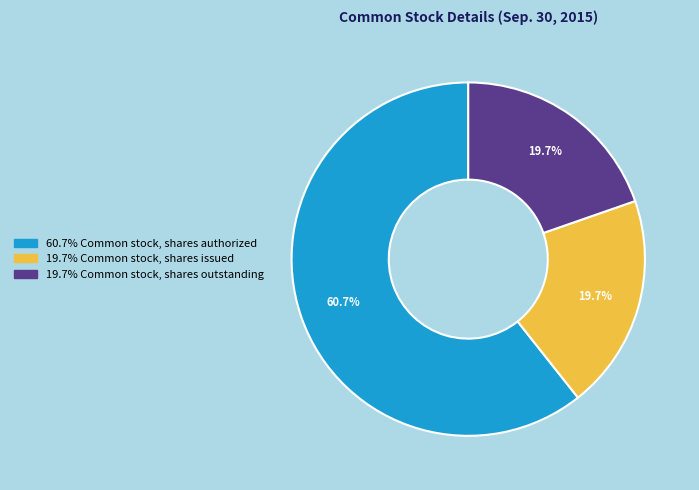

Is there any slice that represents more than half of the pie?

Yes